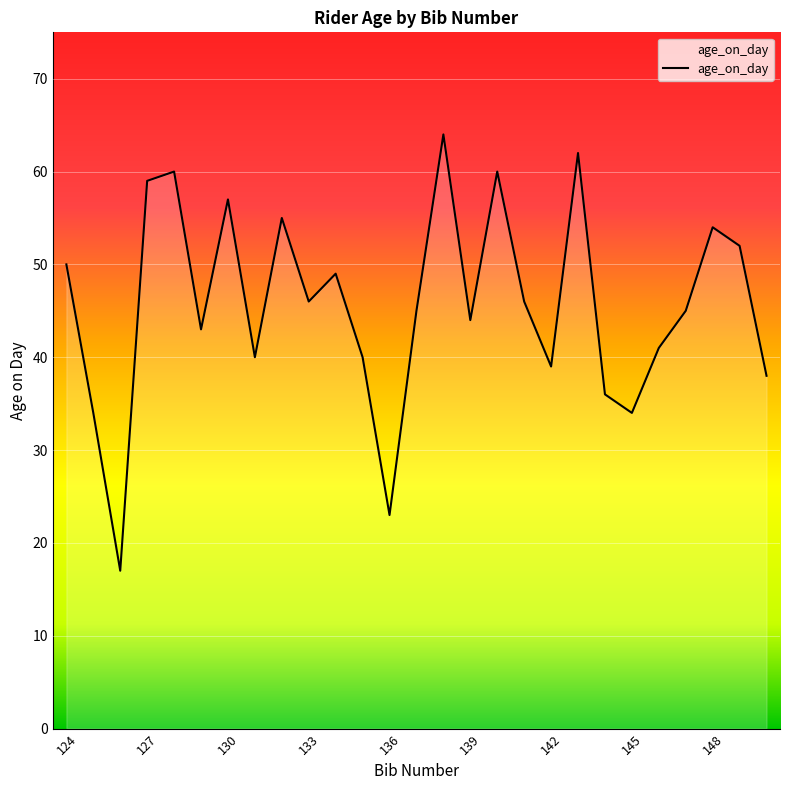

Reading left to right, list all the values displayed in this chart.

50	34	17	59	60	43	57	40	55	46	49	40	23	45	64	44	60	46	39	62	36	34	41	45	54	52	38